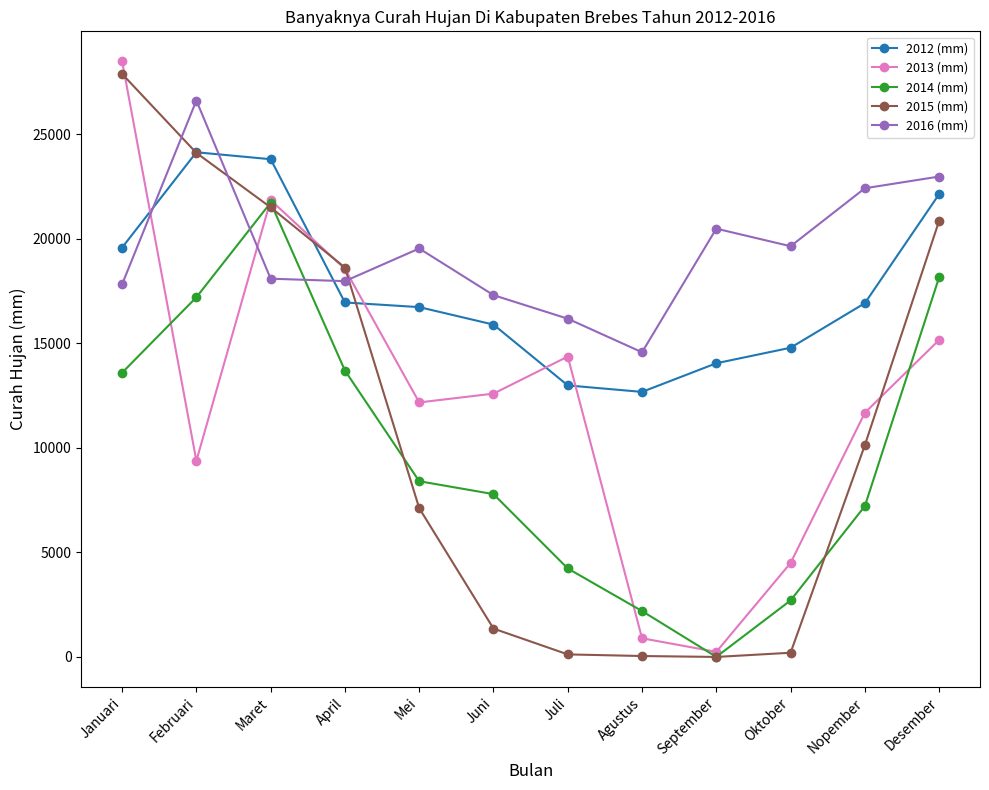

Is the value of 2016 (mm) at Agustus greater than the value of 2012 (mm) at Desember?

No